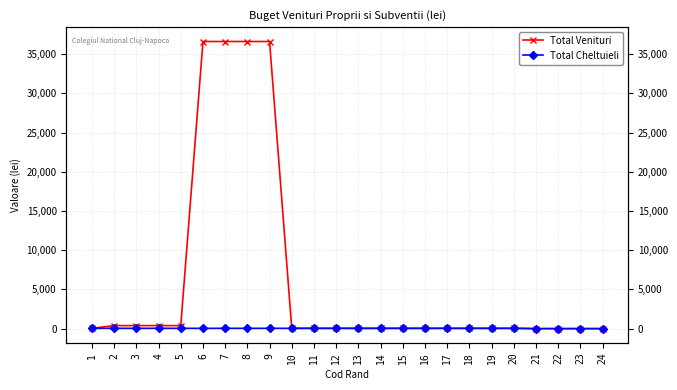

Reading right to left, extract all data points from this chart.

Total Venituri: 24=0	23=0	22=0	21=0	20=37	19=37	18=37	17=37	16=37	15=37	14=37	13=37	12=37	11=37	10=37	9=36613	8=36613	7=36613	6=36613	5=387	4=387	3=387	2=387	1=37
Total Cheltuieli: 24=0	23=0	22=0	21=0	20=37	19=37	18=37	17=37	16=37	15=37	14=37	13=37	12=37	11=37	10=37	9=37	8=37	7=37	6=37	5=37	4=37	3=37	2=37	1=37